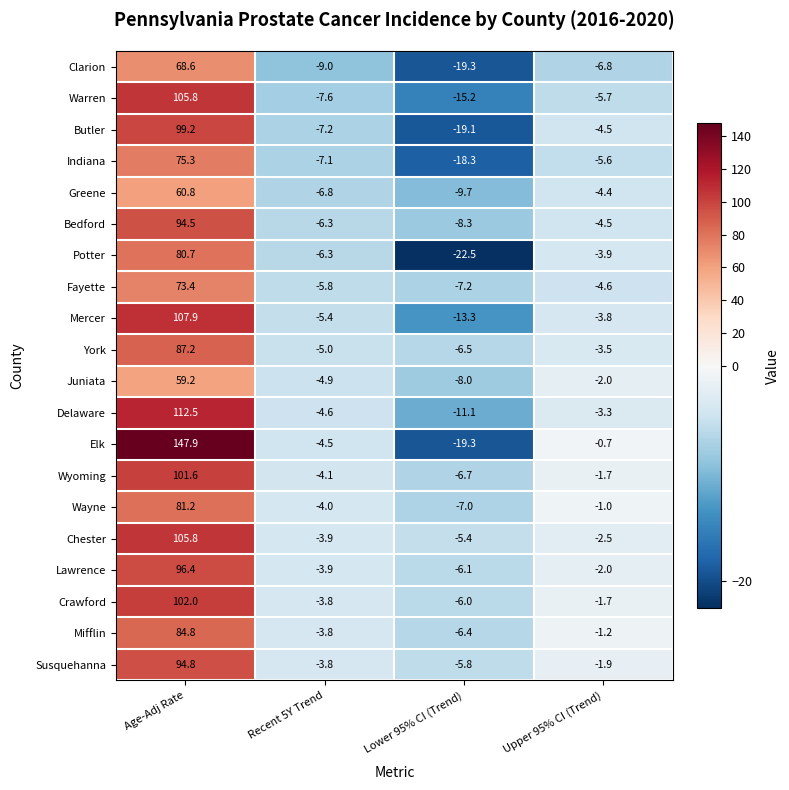

Count the number of data series in this chart.

20